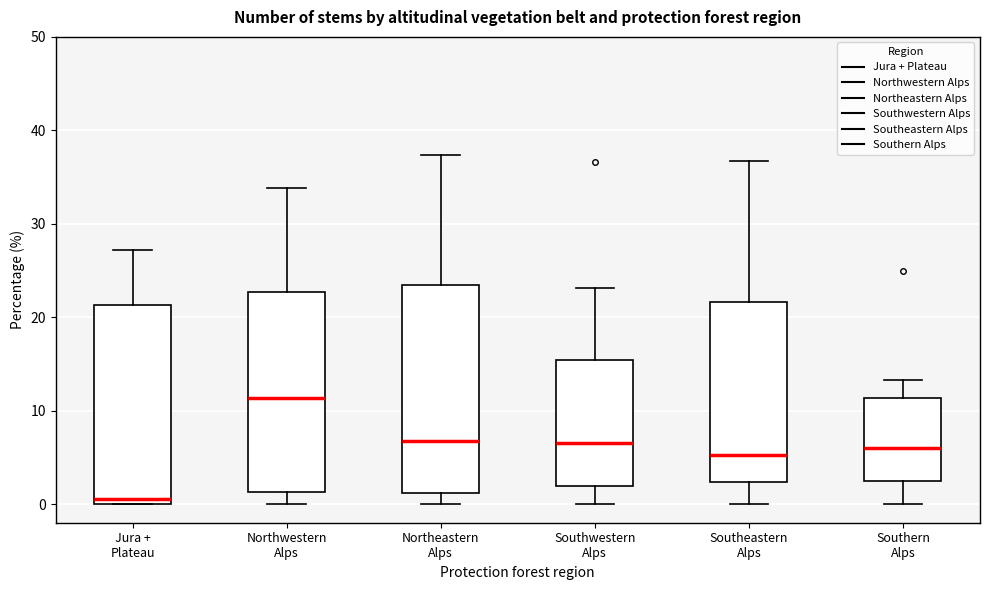

Reading left to right, read every box against the y-axis: the position of its median line, the range the box covers, and the ends of its whiskers. The values are not printed on the chart, so give them approximately, as read against the axis.

Jura + Plateau: median 1, box 0 to 21, whiskers 0 to 27
Northwestern Alps: median 11, box 1 to 23, whiskers 0 to 34
Northeastern Alps: median 7, box 1 to 23, whiskers 0 to 37
Southwestern Alps: median 7, box 2 to 15, whiskers 0 to 23
Southeastern Alps: median 5, box 2 to 22, whiskers 0 to 37
Southern Alps: median 6, box 2 to 11, whiskers 0 to 13